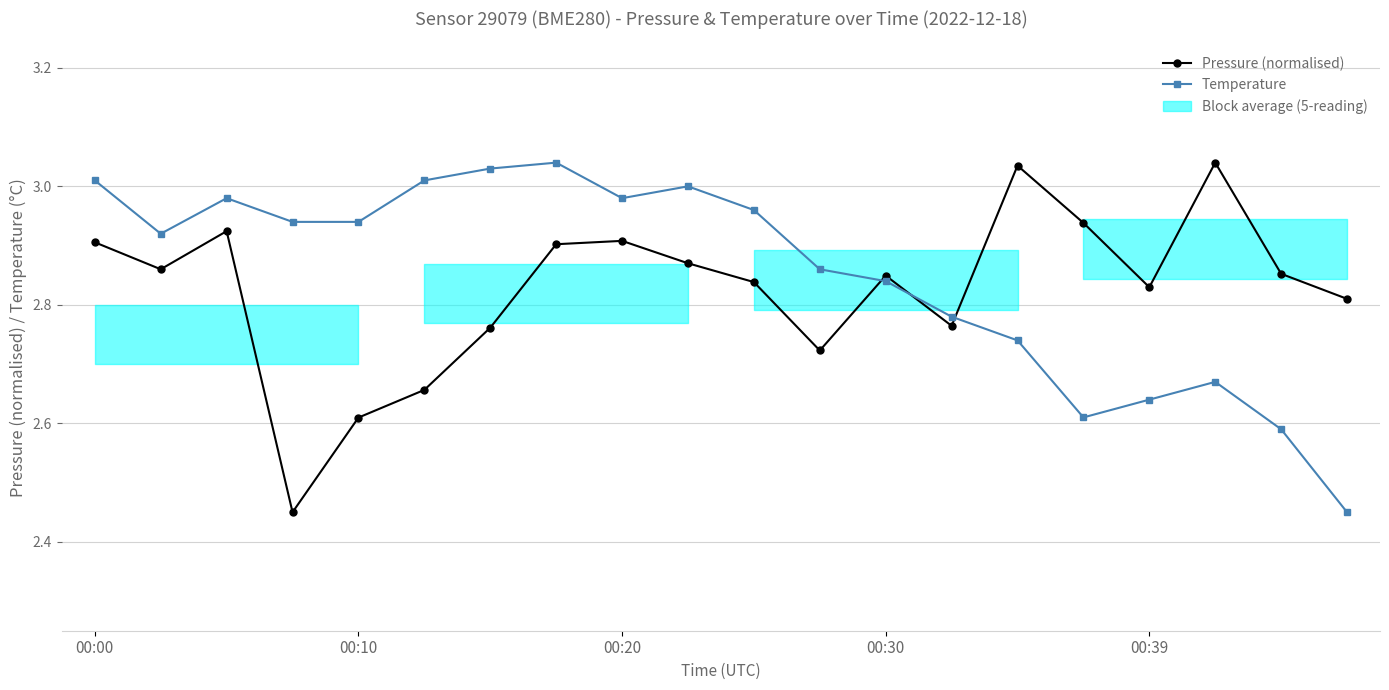

Rank the series by their average value, from highest to lowest.

Temperature, Pressure (normalised)